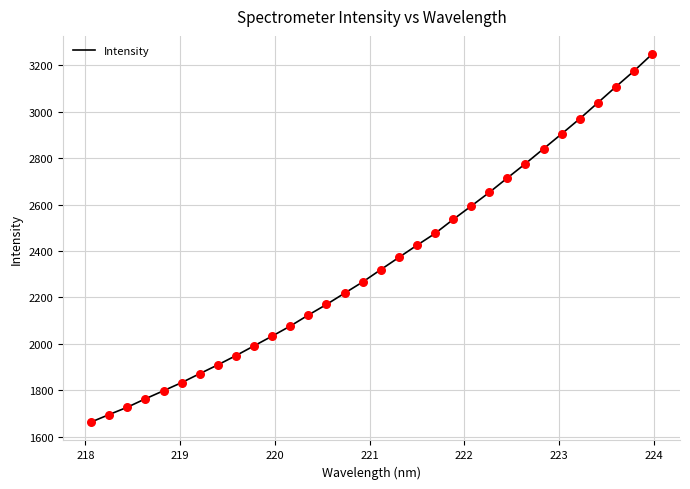

What is the smallest value displayed?

1664.0